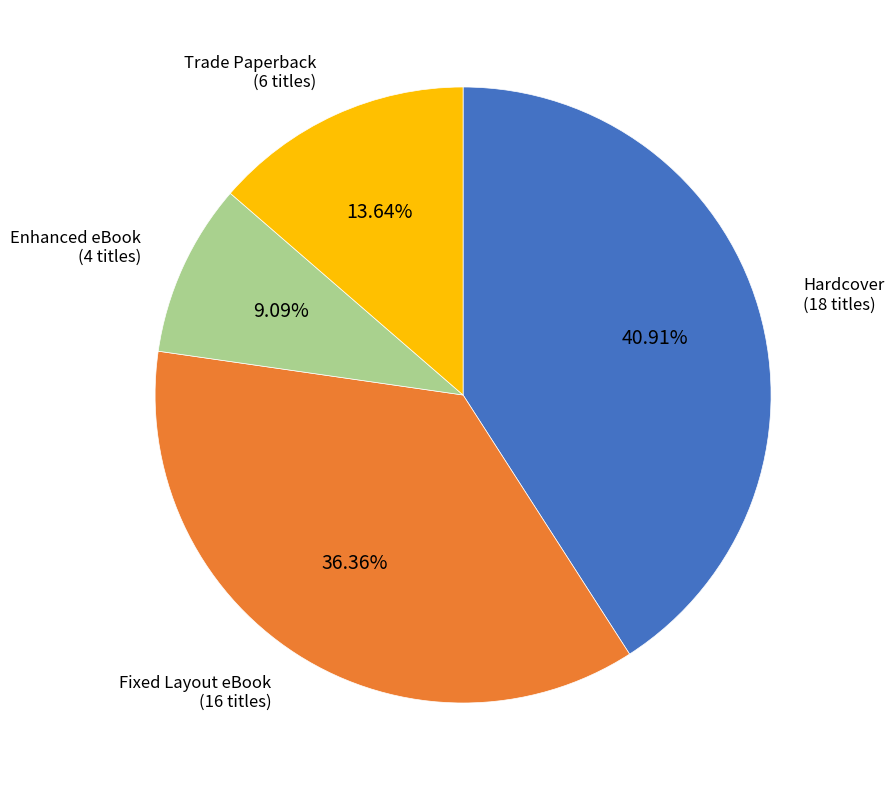

To the nearest percent, what is the average slice percentage?

25%